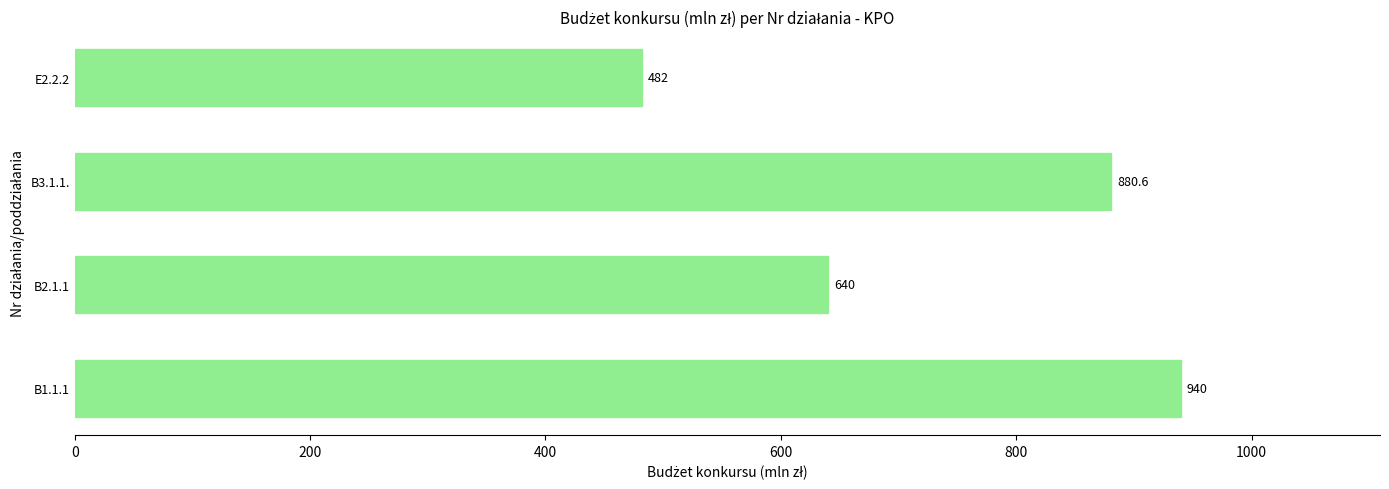

What is the sum of all values?

2942.6